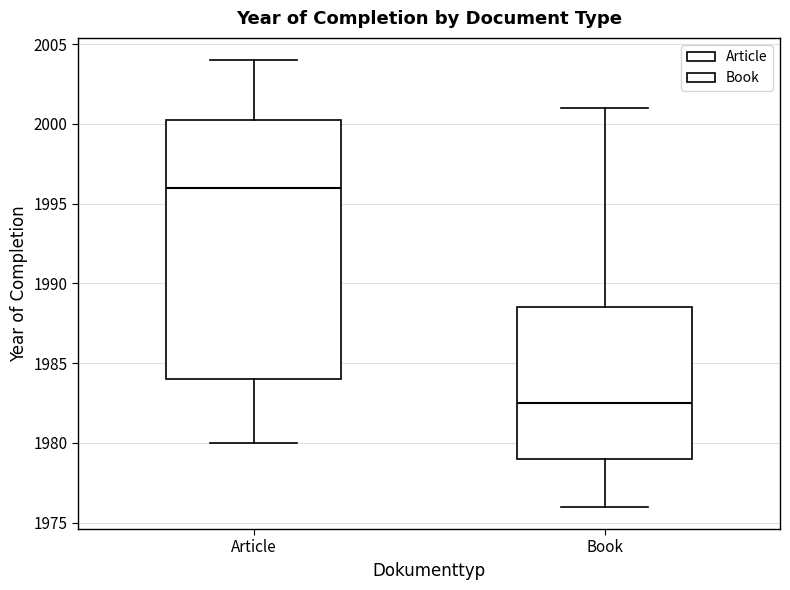

Reading left to right, transcribe this box plot: for each box, give where its median line is, the range the box spans, and where its two whiskers end, as read against the y-axis. The values are not printed on the chart, so give them approximately, as read against the axis.

Article: median 1996.0, box 1984.0 to 2000.5, whiskers 1980.0 to 2004.0
Book: median 1982.5, box 1979.0 to 1988.5, whiskers 1976.0 to 2001.0